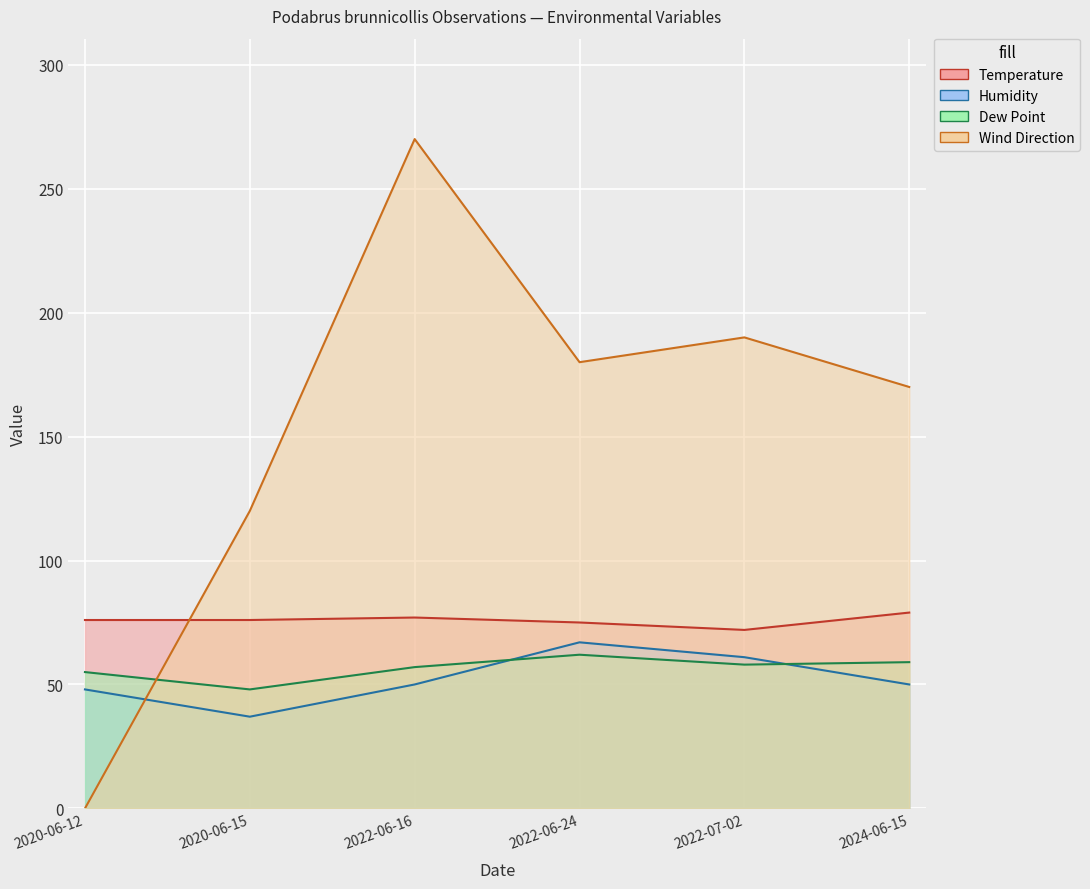

What is the approximate value of Dew Point at 2024-06-15?

59